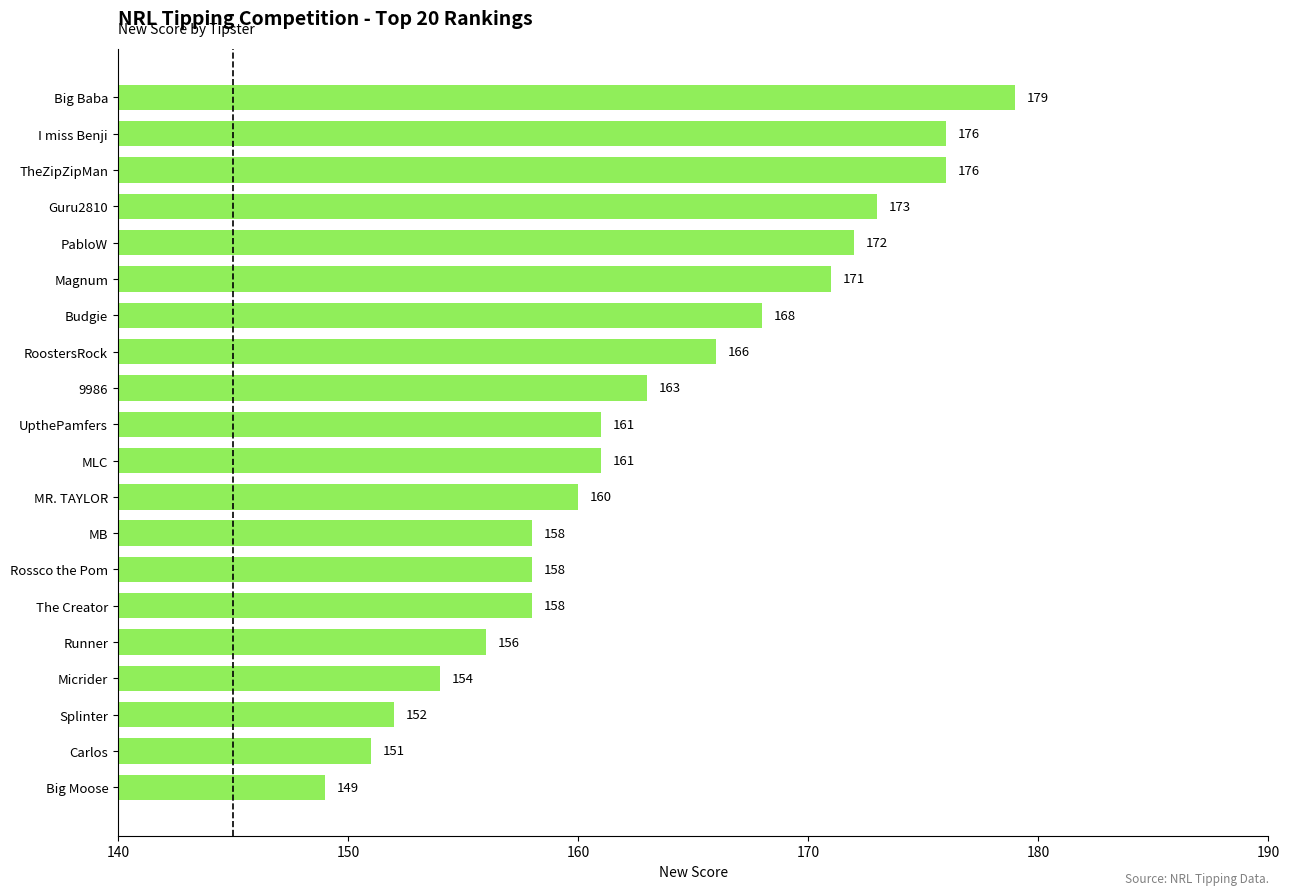

What is the difference between the maximum and minimum values?

30